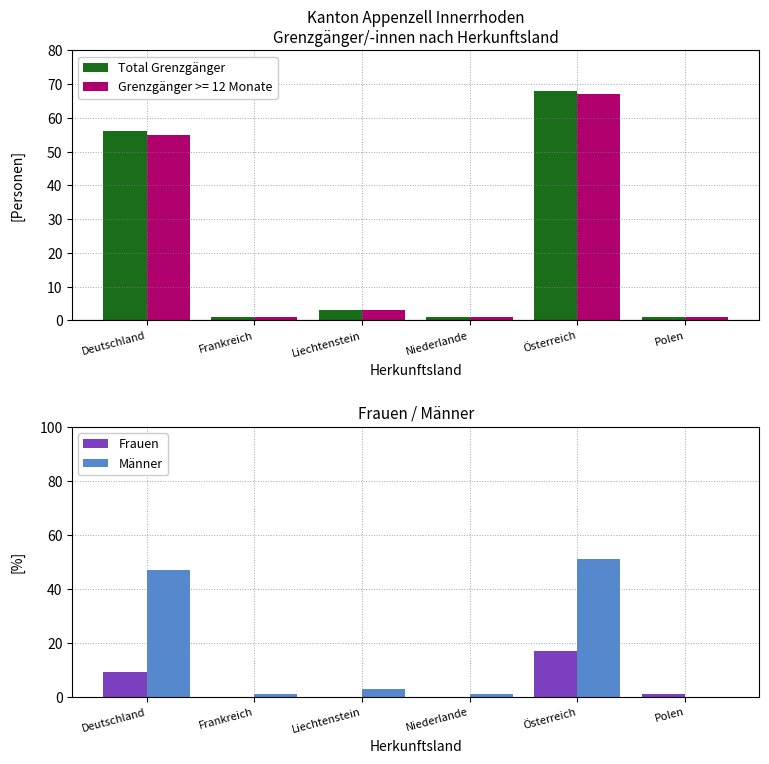

Between Deutschland and Polen, which series saw the biggest shift?

Total Grenzgänger